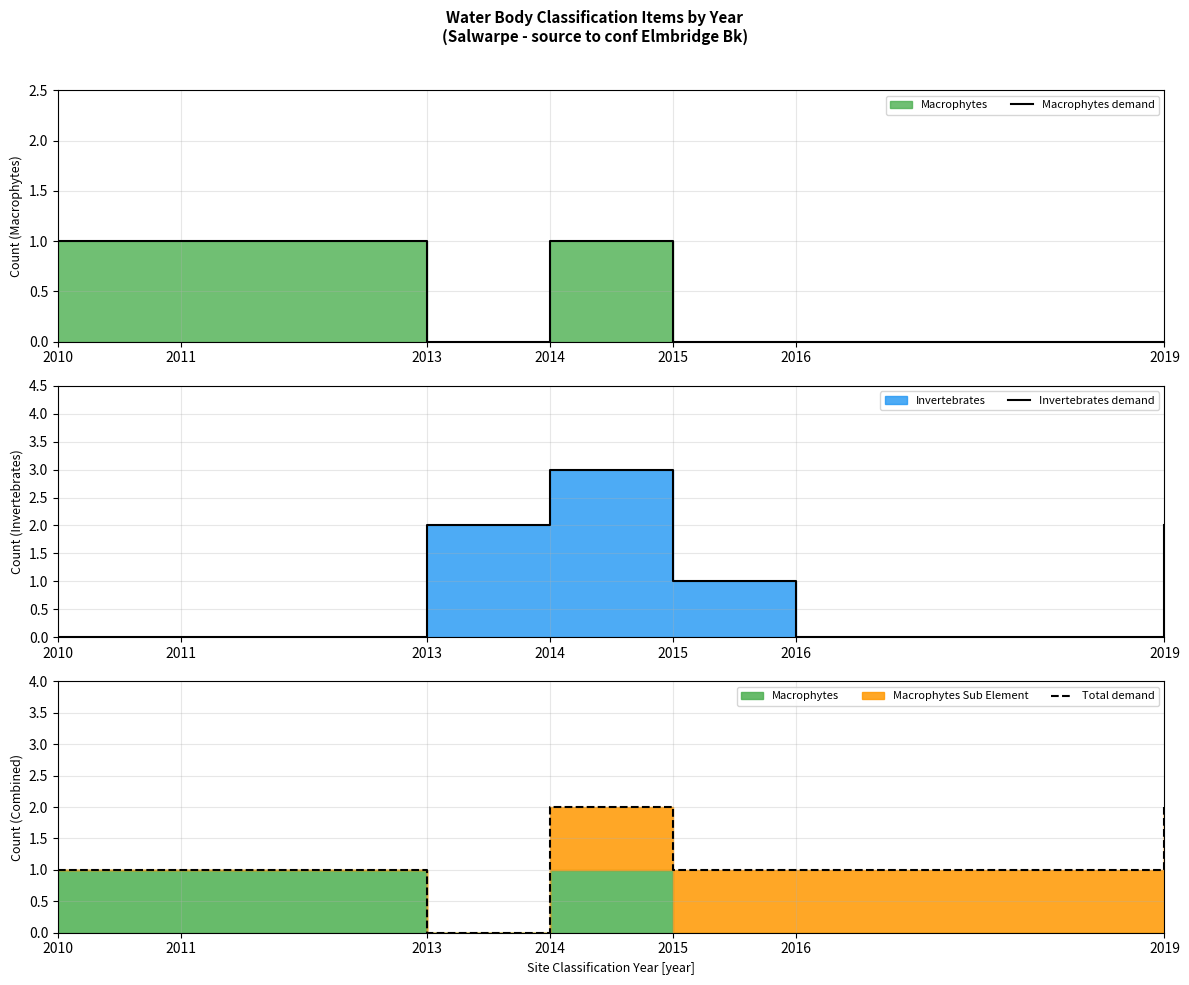

How many lines are shown in the chart?

3